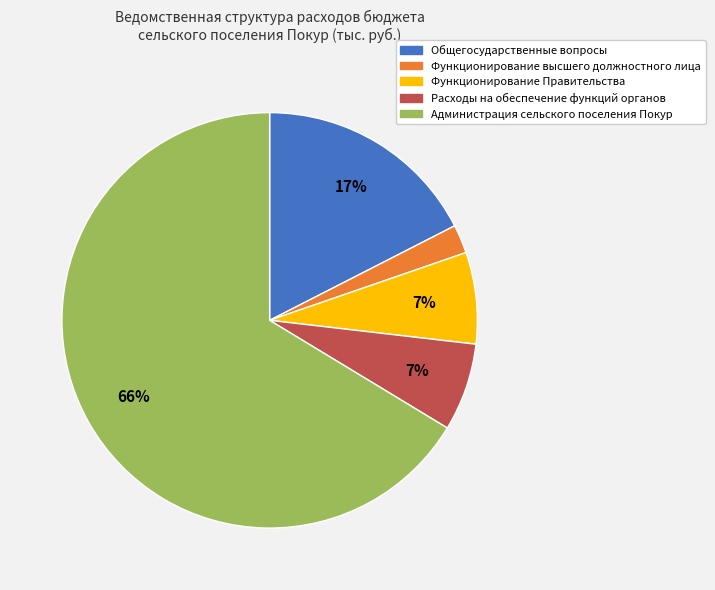

To the nearest percent, what percentage of the pie is Функционирование Правительства?

7%